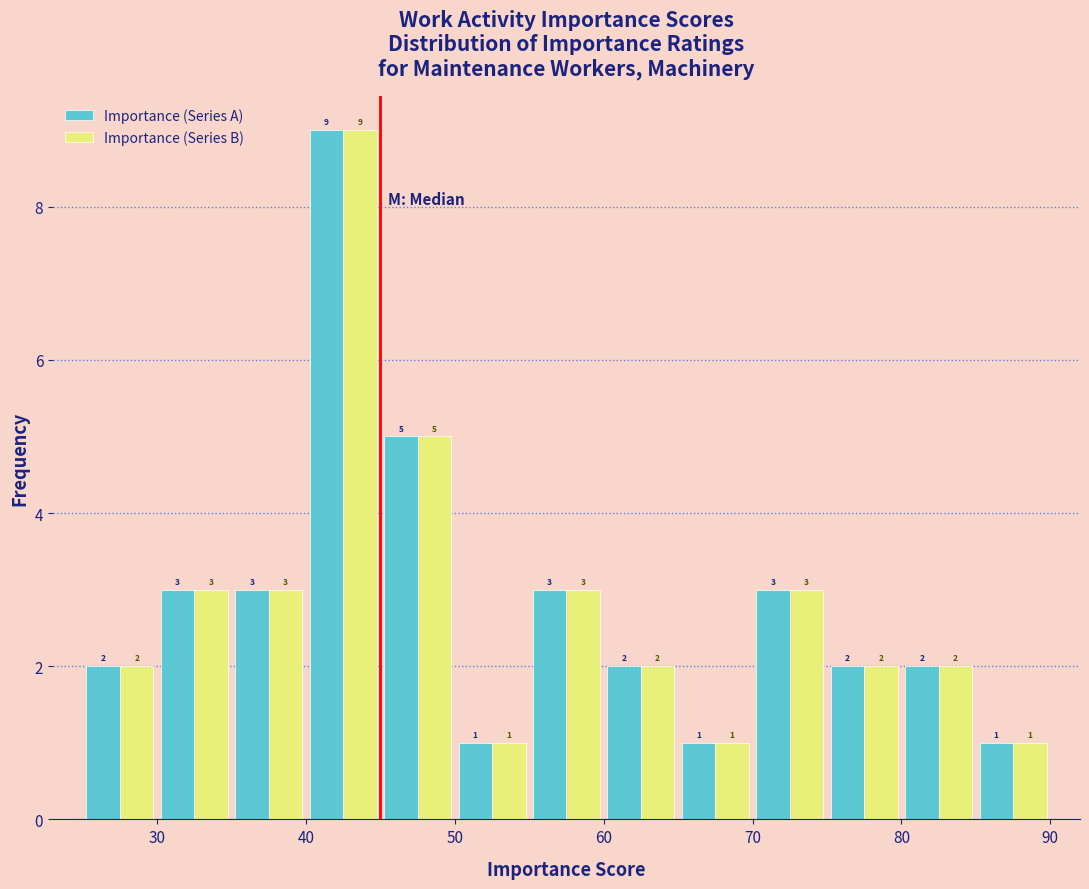

Reading left to right, list every range on the x-axis with the height of the bar of each series over it.

25 to 30: Importance (Series A)=2	Importance (Series B)=2
30 to 35: Importance (Series A)=3	Importance (Series B)=3
35 to 40: Importance (Series A)=3	Importance (Series B)=3
40 to 45: Importance (Series A)=9	Importance (Series B)=9
45 to 50: Importance (Series A)=5	Importance (Series B)=5
50 to 55: Importance (Series A)=1	Importance (Series B)=1
55 to 60: Importance (Series A)=3	Importance (Series B)=3
60 to 65: Importance (Series A)=2	Importance (Series B)=2
65 to 70: Importance (Series A)=1	Importance (Series B)=1
70 to 75: Importance (Series A)=3	Importance (Series B)=3
75 to 80: Importance (Series A)=2	Importance (Series B)=2
80 to 85: Importance (Series A)=2	Importance (Series B)=2
85 to 90: Importance (Series A)=1	Importance (Series B)=1